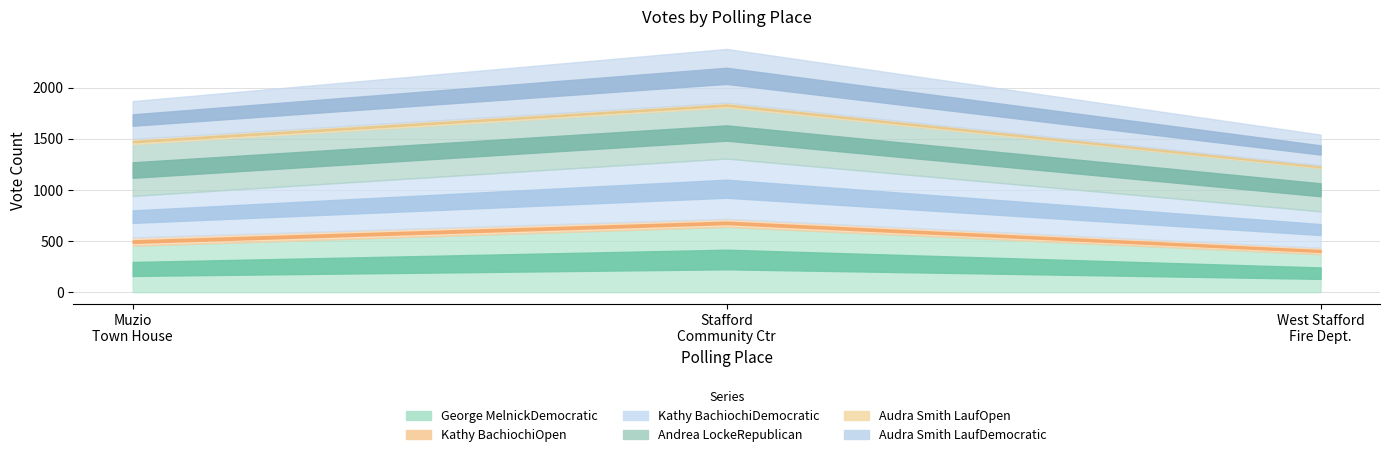

Is it true that Audra Smith LaufOpen equals 47 at 2-Stafford Community Center?

True